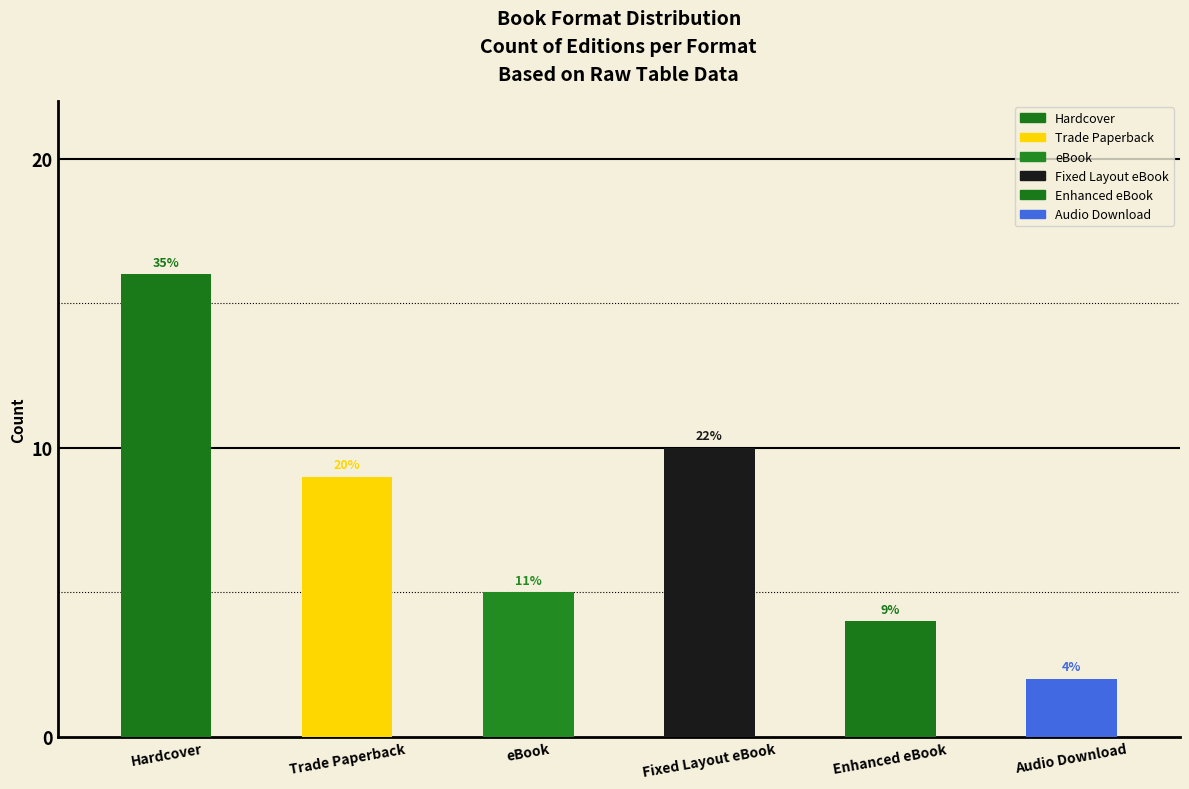

What is the ratio of the value at Enhanced eBook to the value at Fixed Layout eBook?

0.4